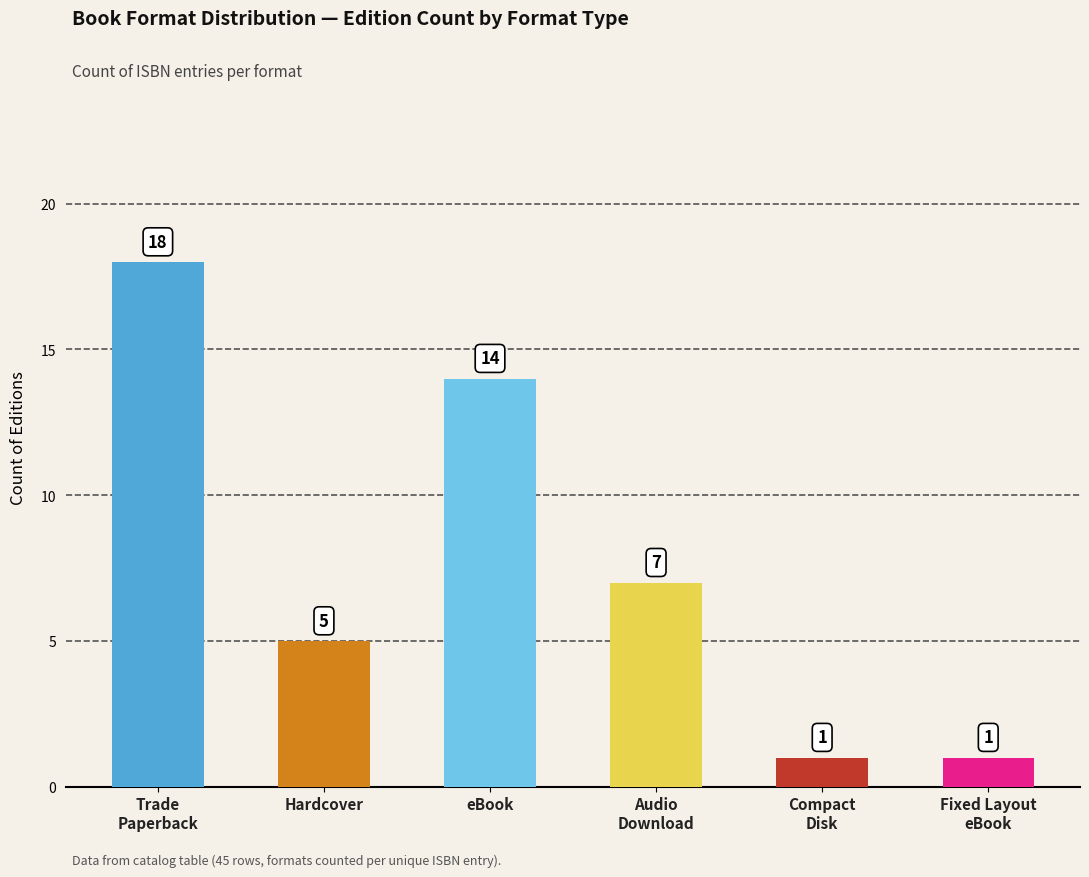

How many values are between 1 and 14?

5